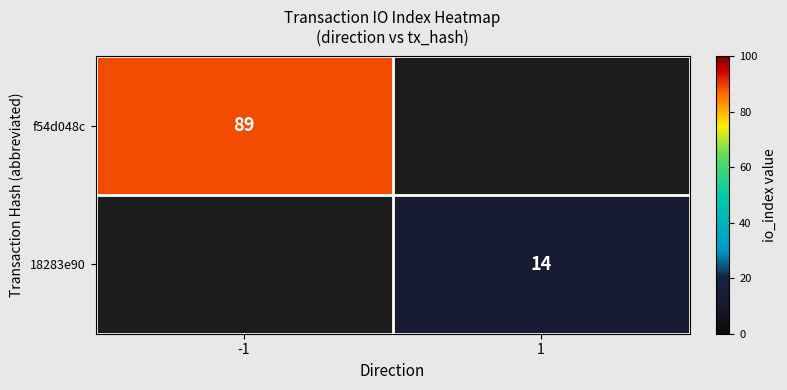

The f54d048c series shows 89 at -1. True or false?

True